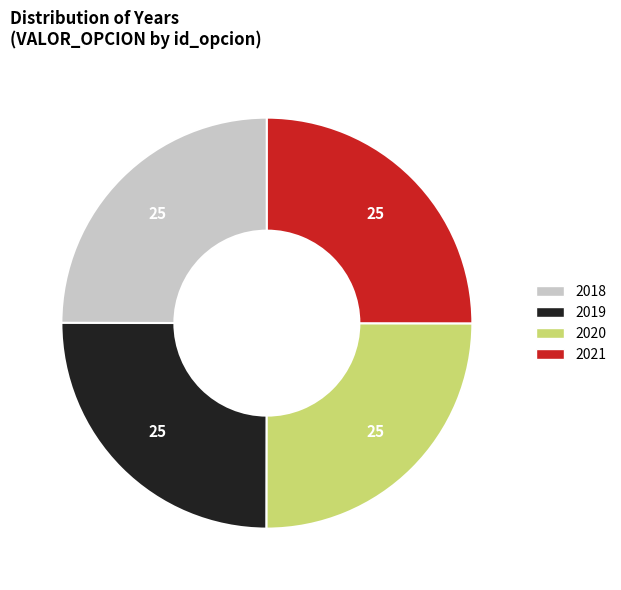

Approximately how many times larger is the value at 2020 compared to 2019?

1.0